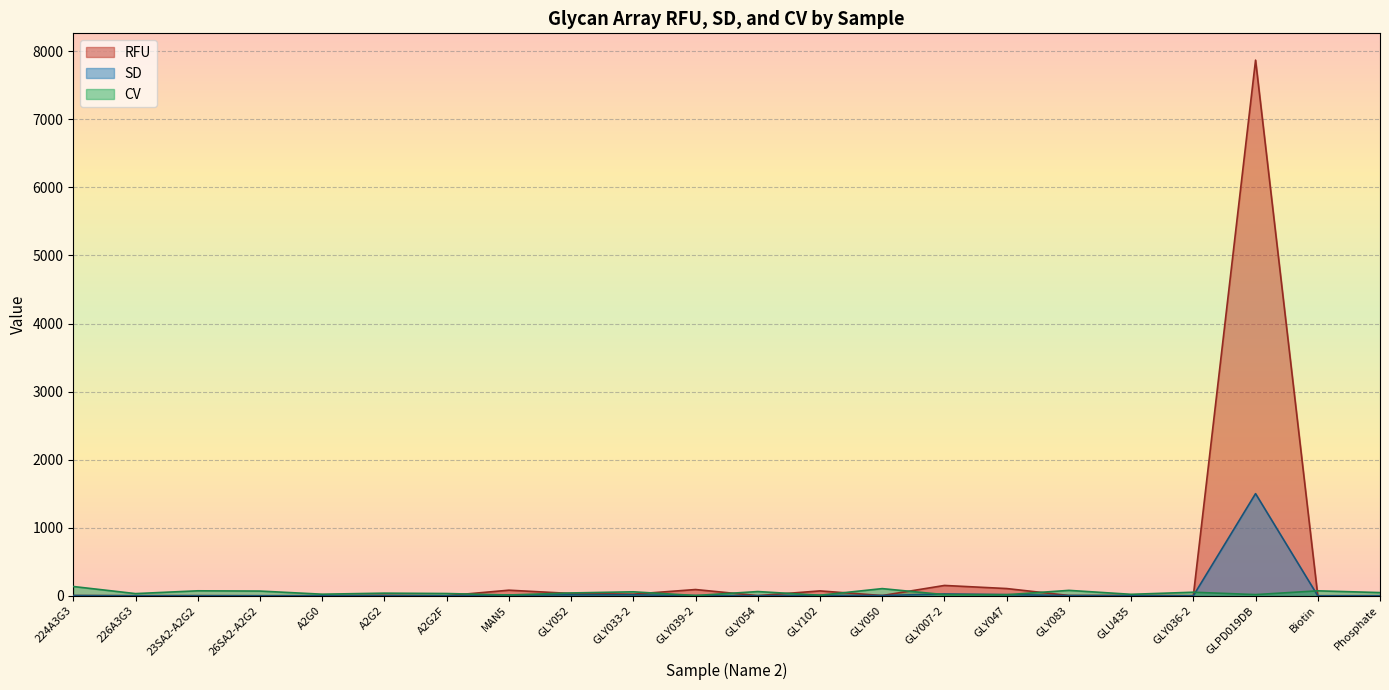

Where does the RFU series first go above 5?

A2G2